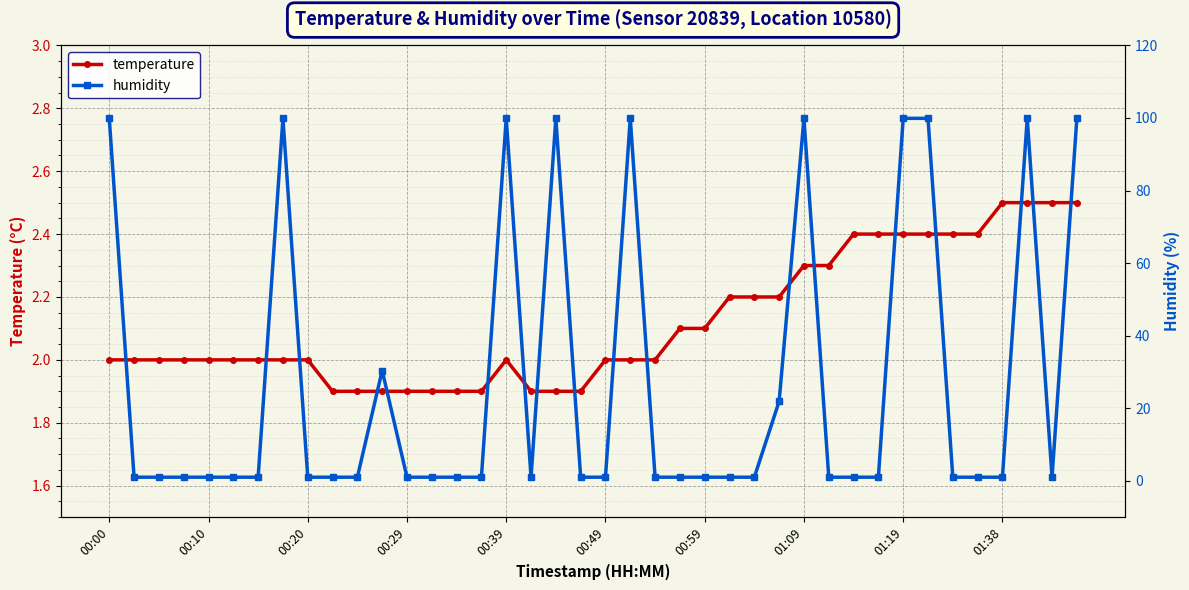

Which series has the largest range (max minus min)?

humidity